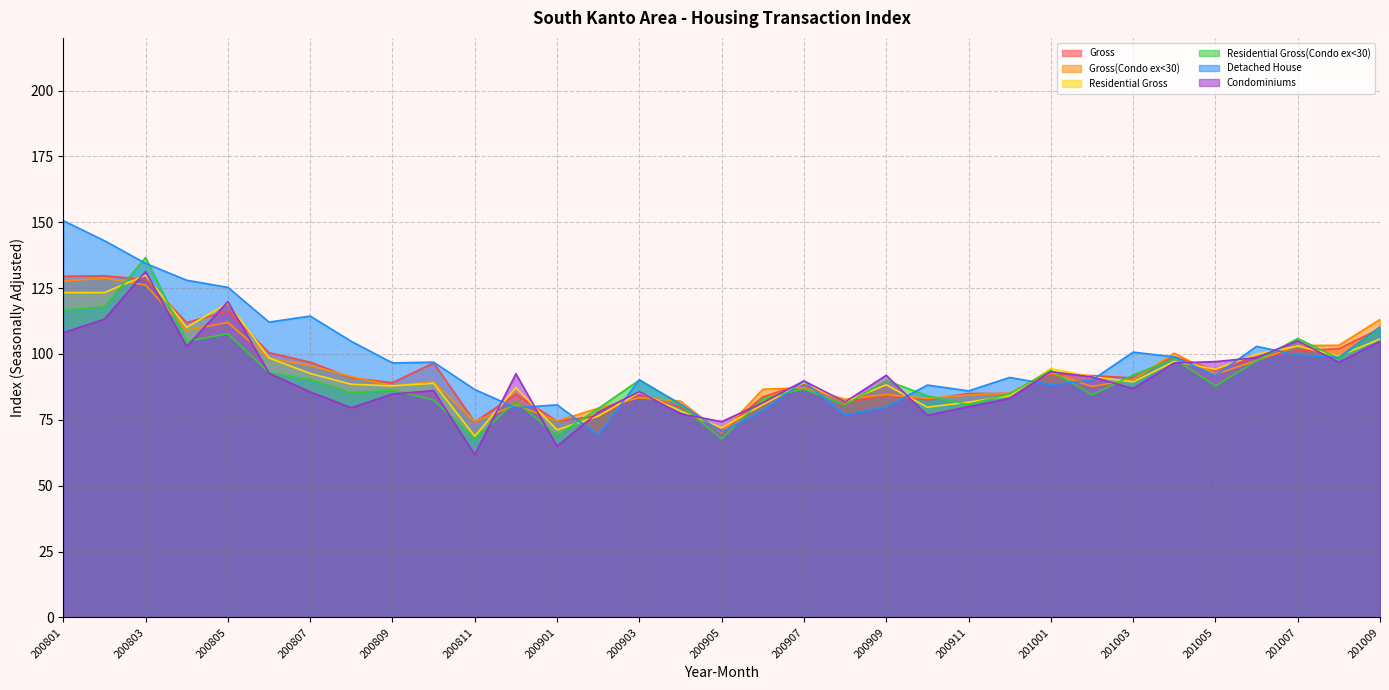

At which label is Gross(Condo ex<30) closest to 99?

200806